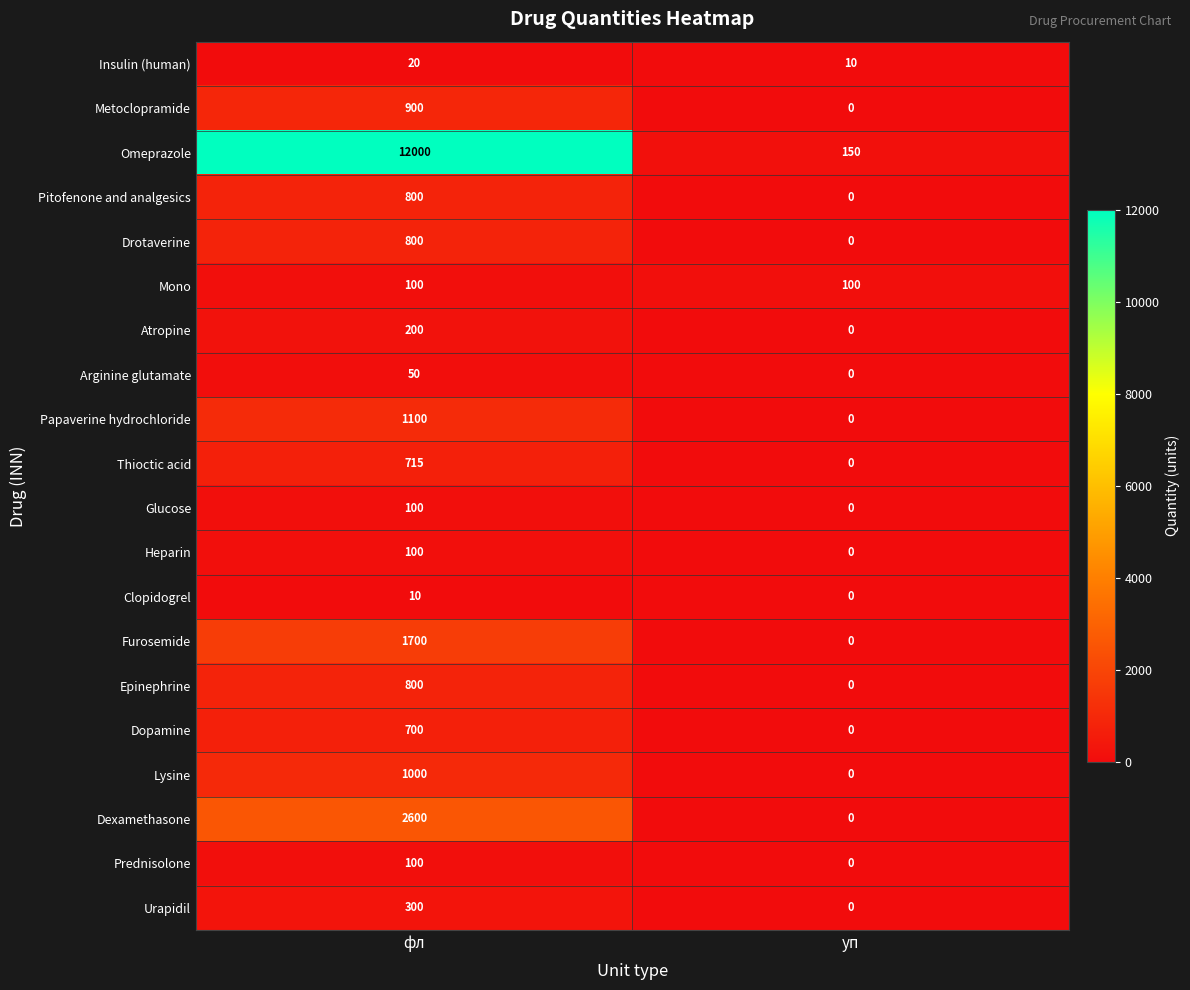

What is the difference between the Omeprazole values at фл and уп?

11850